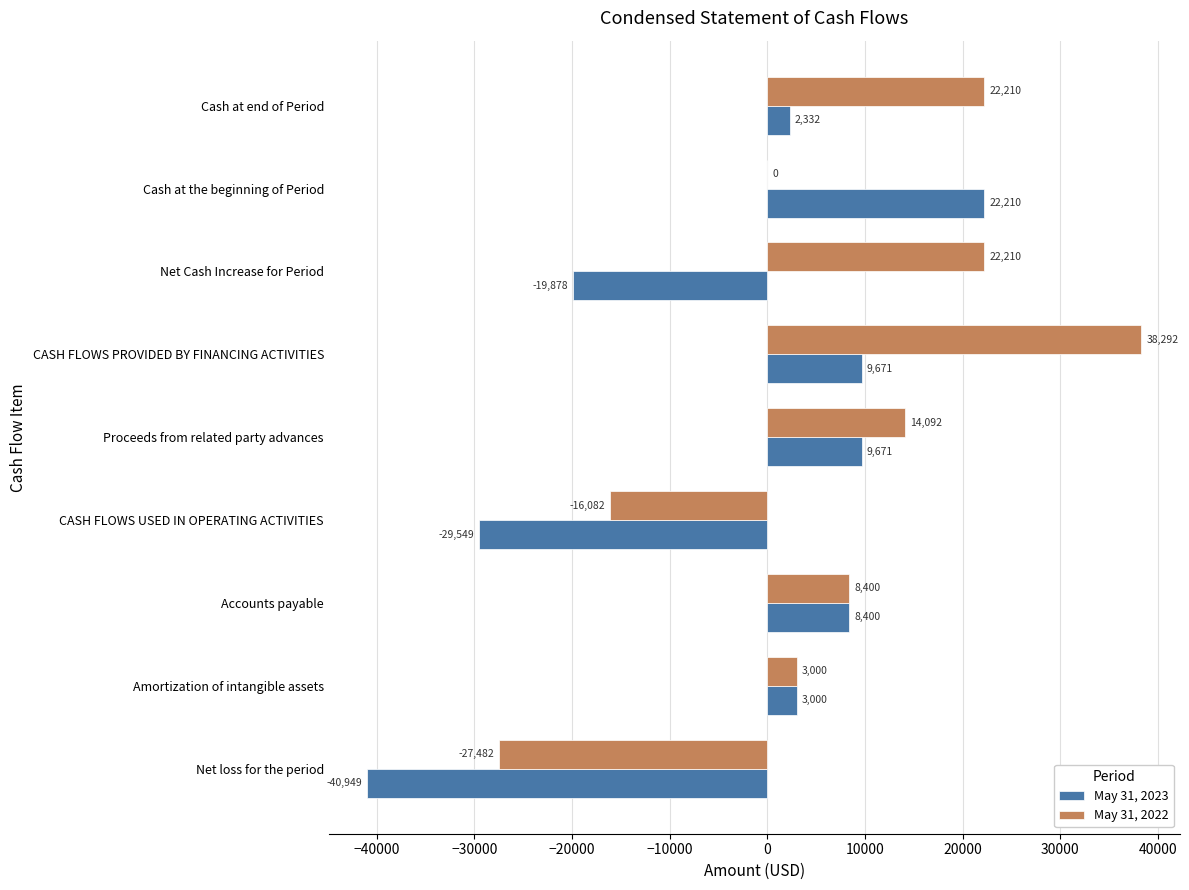

What is the sum of all May 31, 2022 values?

64640